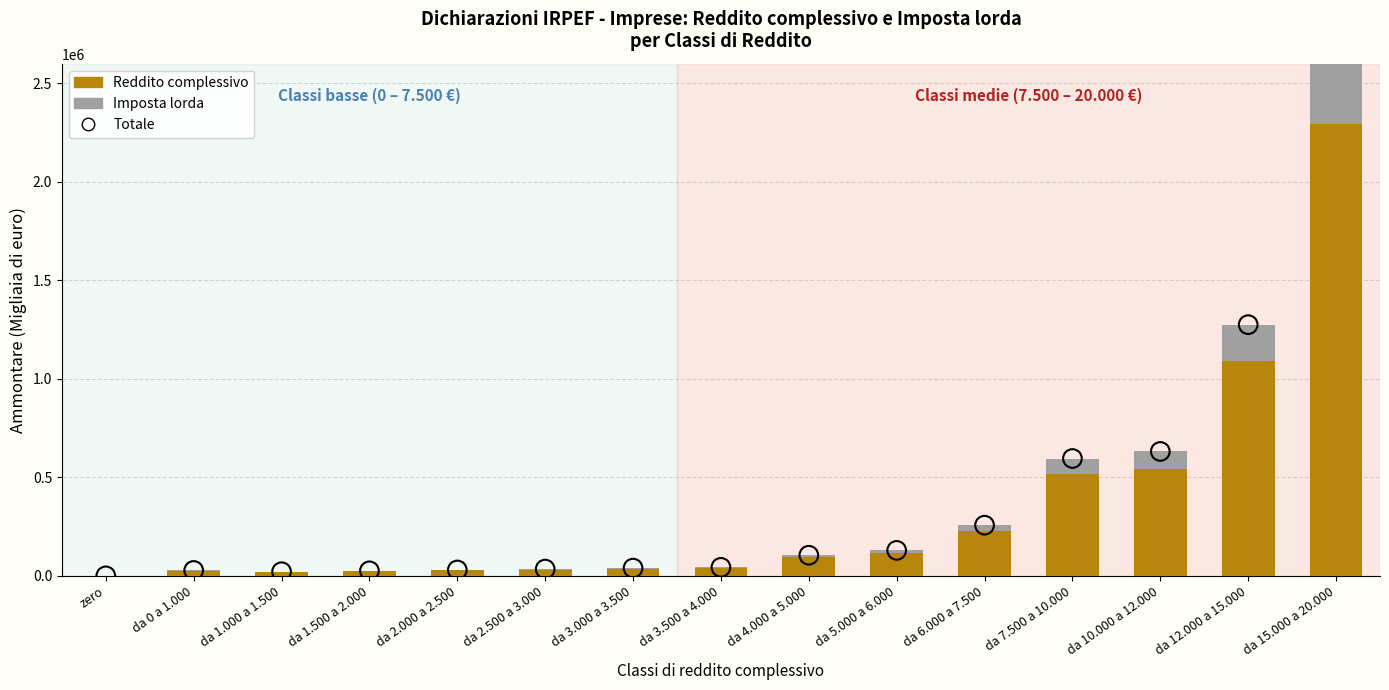

At which category is the sum across all series the highest?

da 15.000 a 20.000